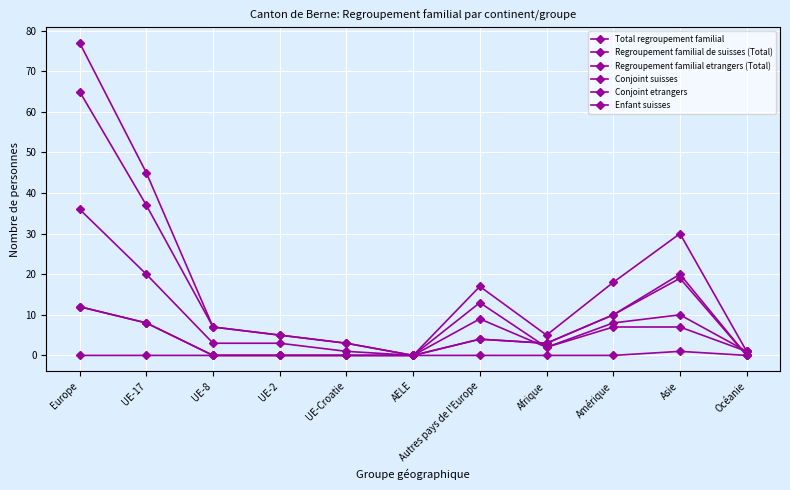

At which category is the sum across all series the highest?

Europe